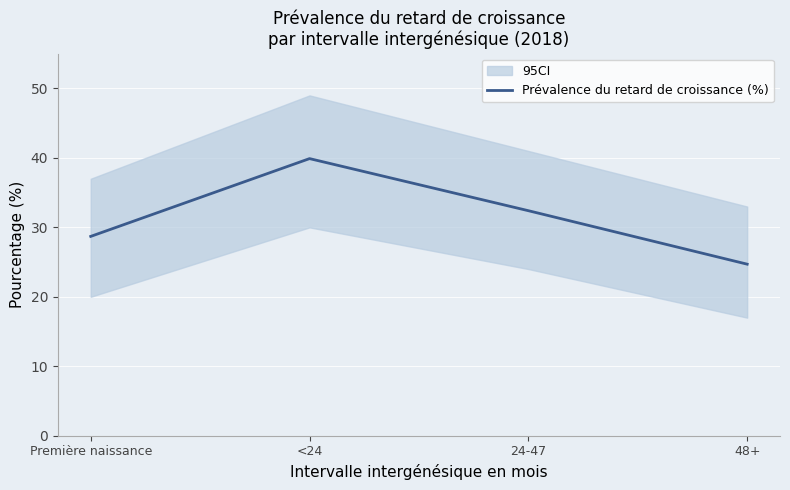

What is the sum of all values?

125.7